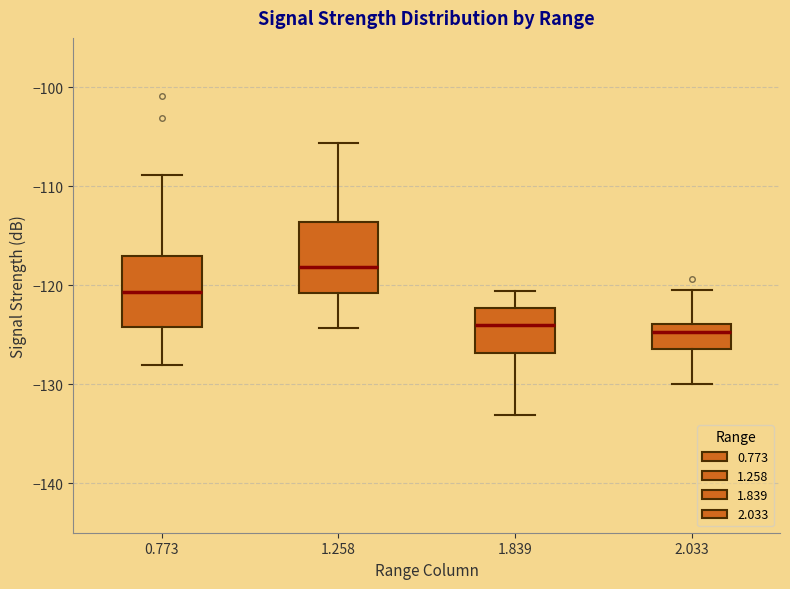

Reading left to right, transcribe this box plot: for each box, give where its median line is, the range the box spans, and where its two whiskers end, as read against the y-axis. The values are not printed on the chart, so give them approximately, as read against the axis.

0.773: median -121, box -124 to -117, whiskers -128 to -109
1.258: median -118, box -121 to -114, whiskers -124 to -106
1.839: median -124, box -127 to -122, whiskers -133 to -121
2.033: median -125, box -126 to -124, whiskers -130 to -120